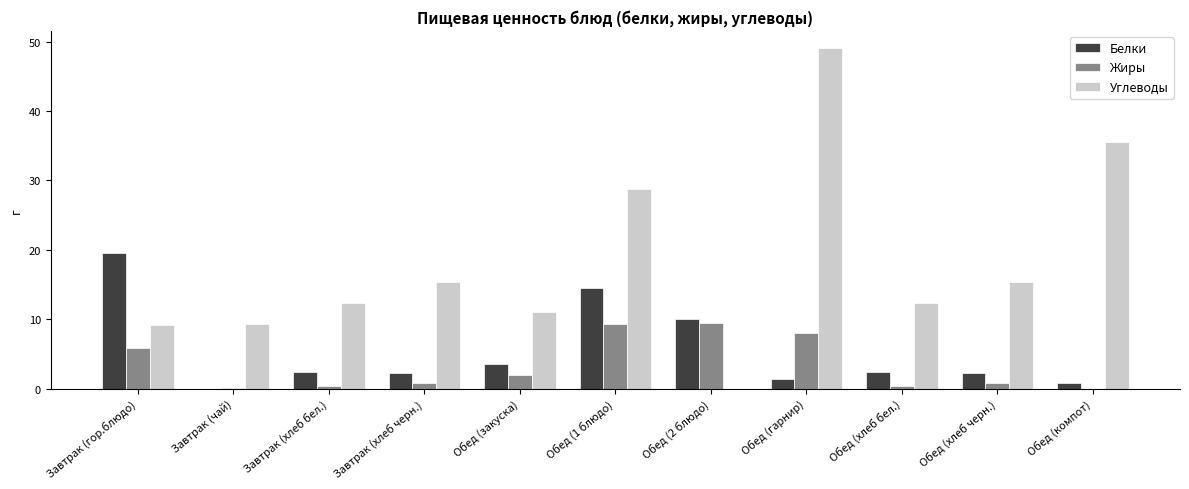

Are the bars grouped side by side (vs. stacked)?

Yes